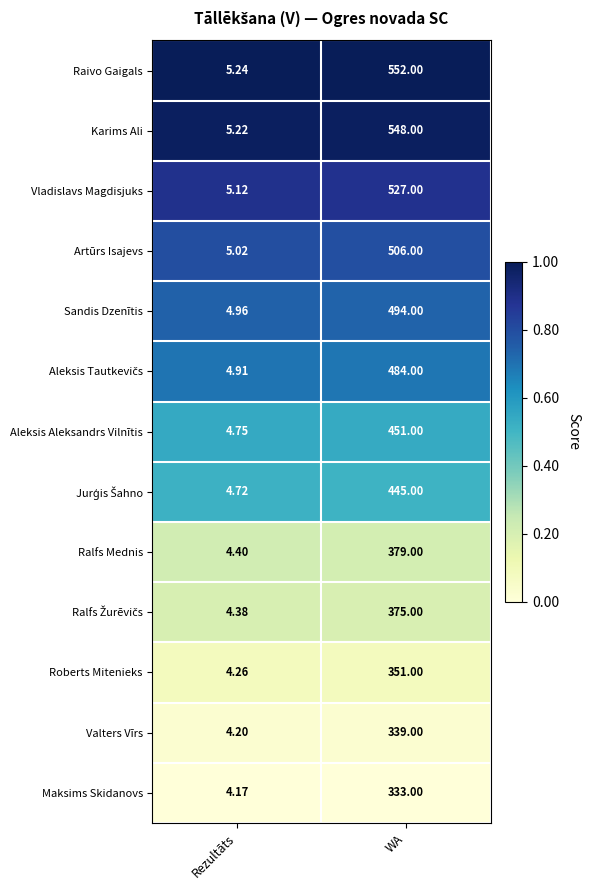

How many distinct data groups are displayed?

13